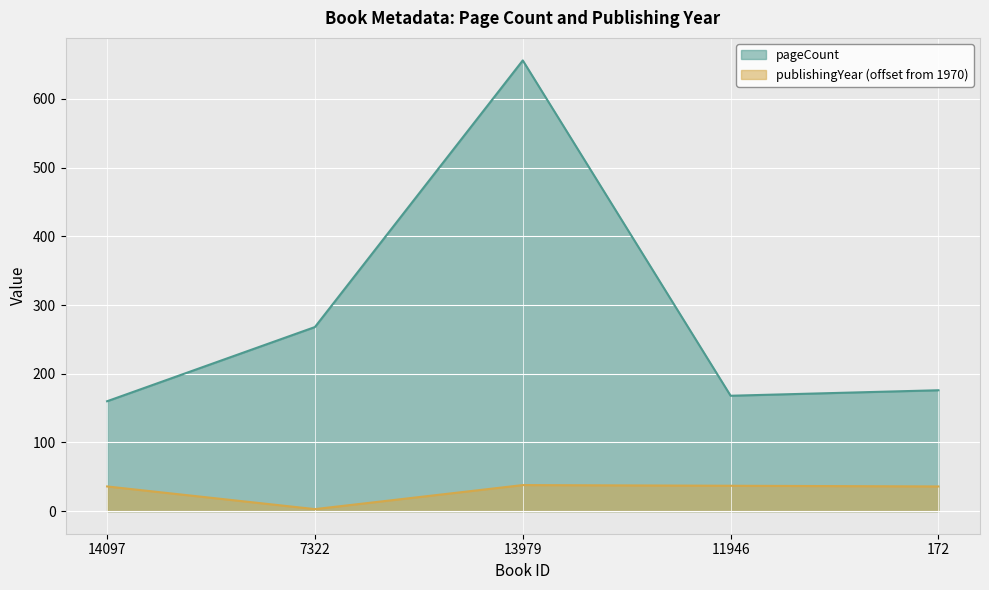

Rank the series by their average value, from highest to lowest.

pageCount, publishingYear (offset from 1970)